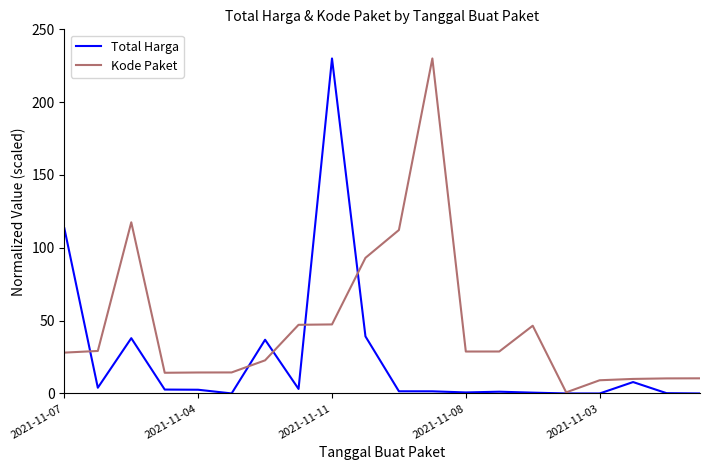

Rank the series by their average value, from highest to lowest.

Kode Paket, Total Harga